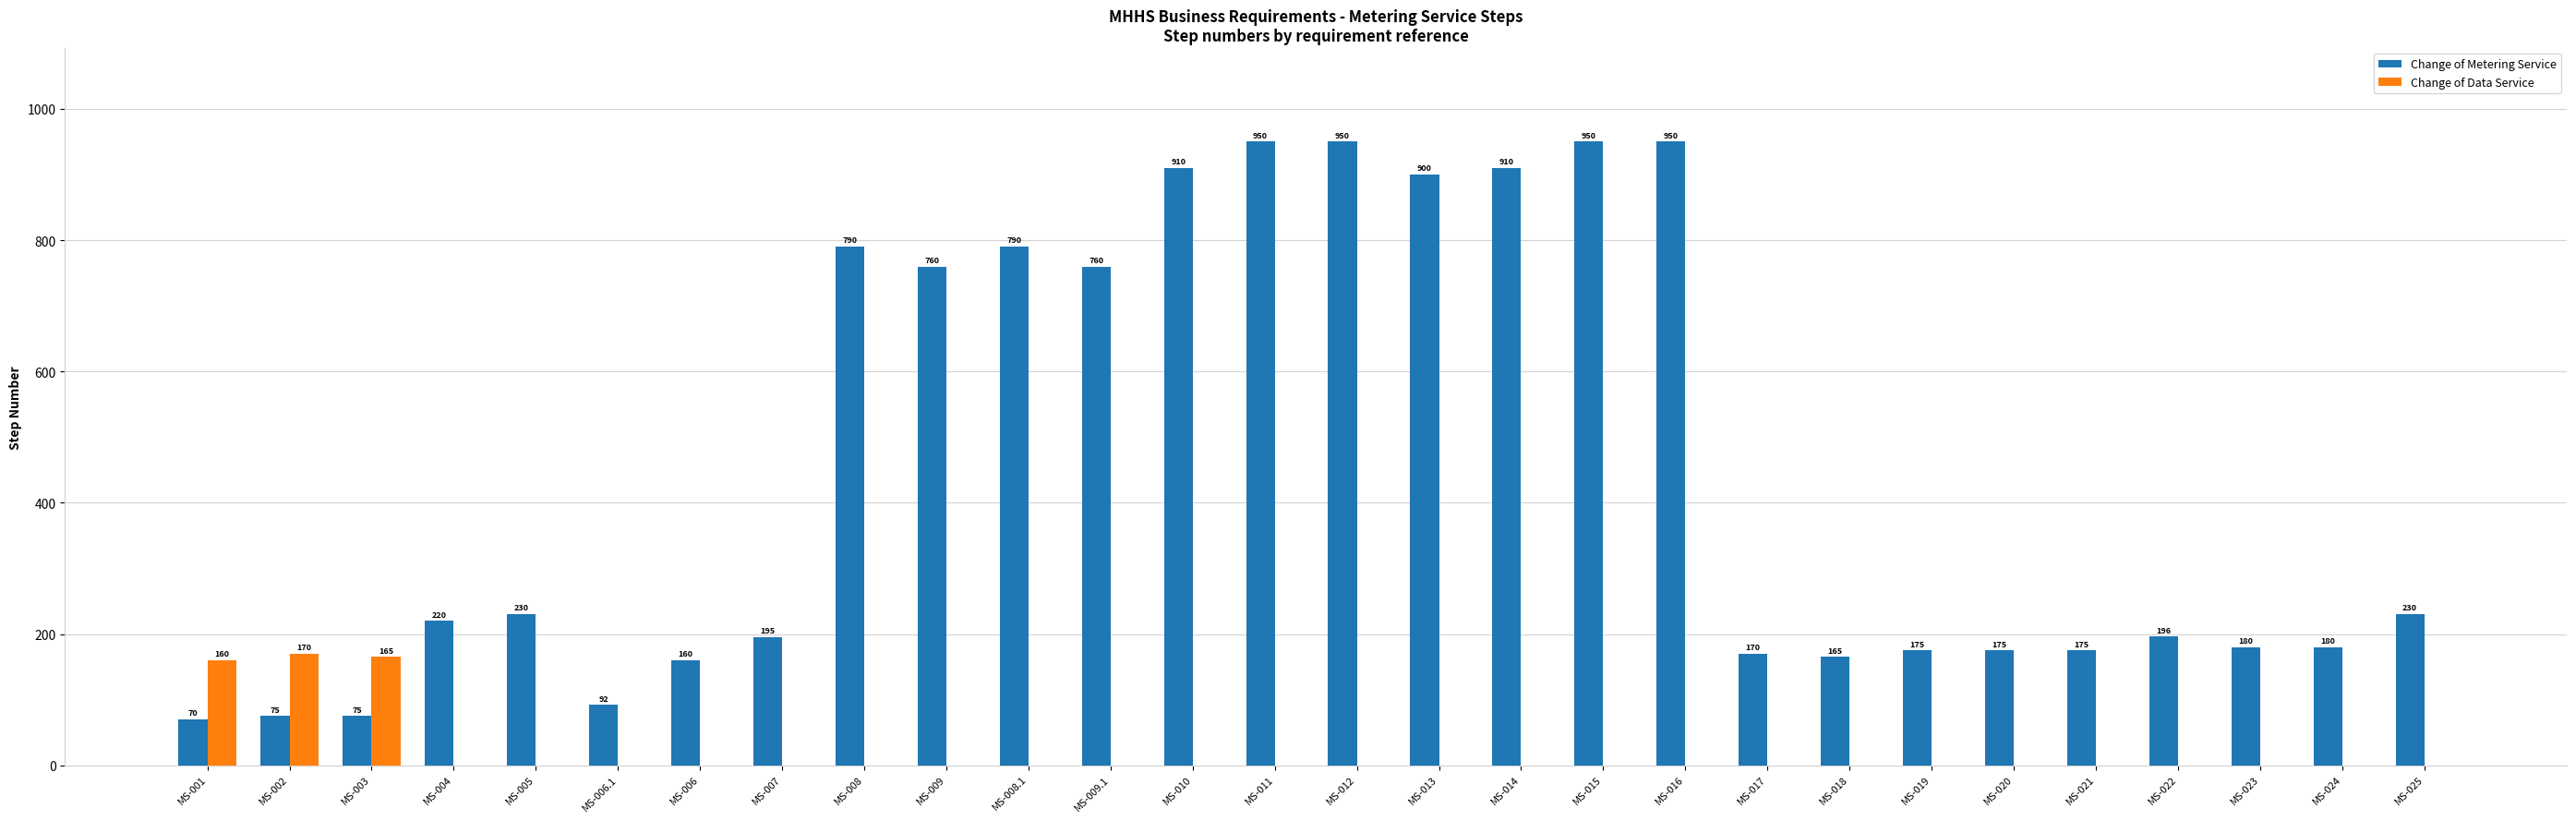

Reading right to left, transcribe all the data shown in this chart.

Change of Metering Service: MS-025=230	MS-024=180	MS-023=180	MS-022=196	MS-021=175	MS-020=175	MS-019=175	MS-018=165	MS-017=170	MS-016=950	MS-015=950	MS-014=910	MS-013=900	MS-012=950	MS-011=950	MS-010=910	MS-009.1=760	MS-008.1=790	MS-009=760	MS-008=790	MS-007=195	MS-006=160	MS-006.1=92	MS-005=230	MS-004=220	MS-003=75	MS-002=75	MS-001=70
Change of Data Service: MS-025=0	MS-024=0	MS-023=0	MS-022=0	MS-021=0	MS-020=0	MS-019=0	MS-018=0	MS-017=0	MS-016=0	MS-015=0	MS-014=0	MS-013=0	MS-012=0	MS-011=0	MS-010=0	MS-009.1=0	MS-008.1=0	MS-009=0	MS-008=0	MS-007=0	MS-006=0	MS-006.1=0	MS-005=0	MS-004=0	MS-003=165	MS-002=170	MS-001=160